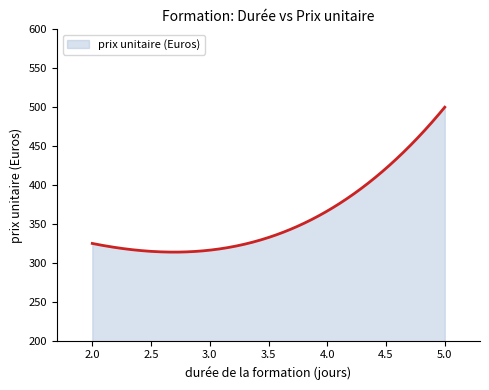

What is the difference between the maximum and minimum values?

186.1